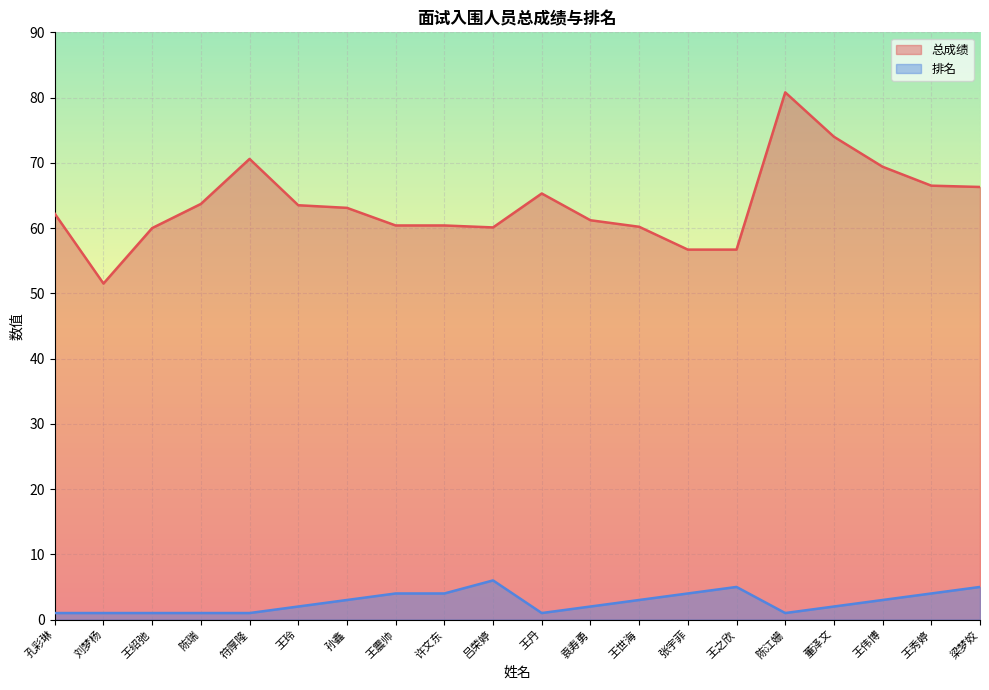

What is the label of the 1st point from the right?

梁梦姣